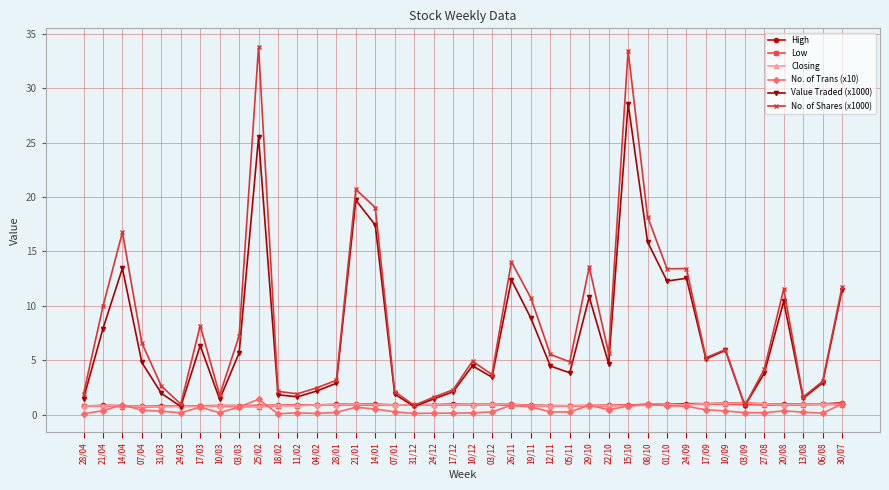

What is the lowest value of the High series?

0.8